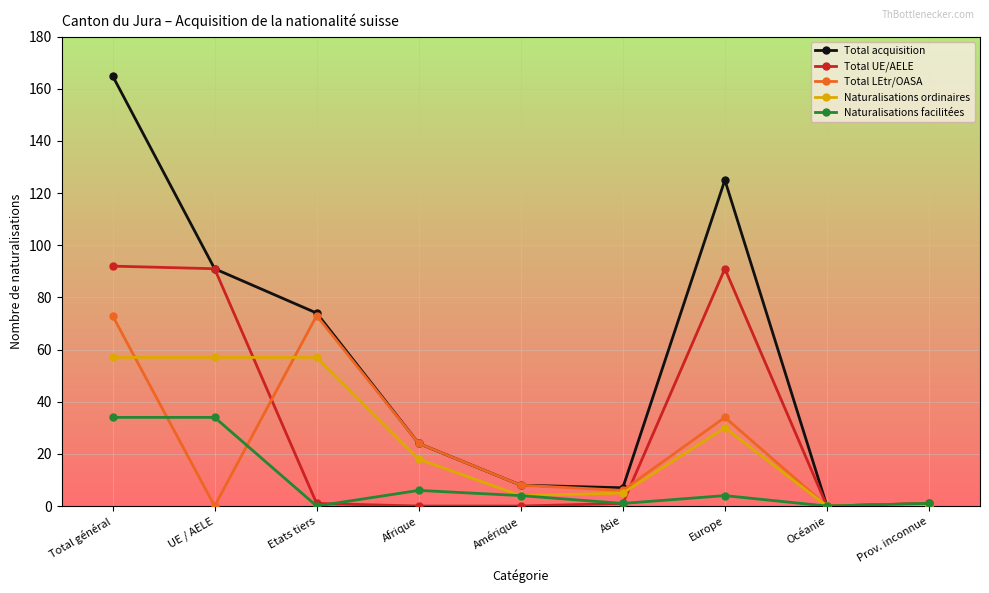

What position from the left is Europe?

7